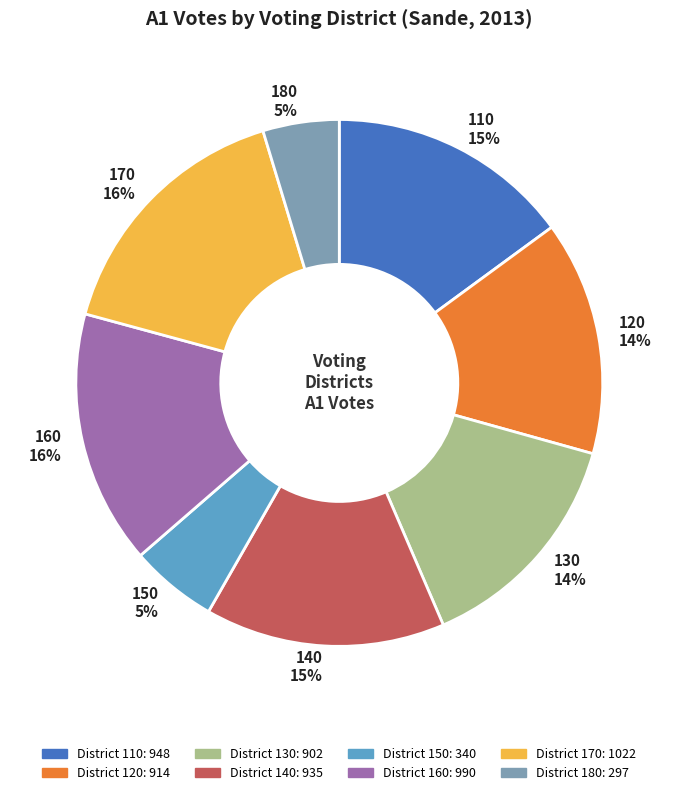

To the nearest percent, what is the average slice percentage?

12%